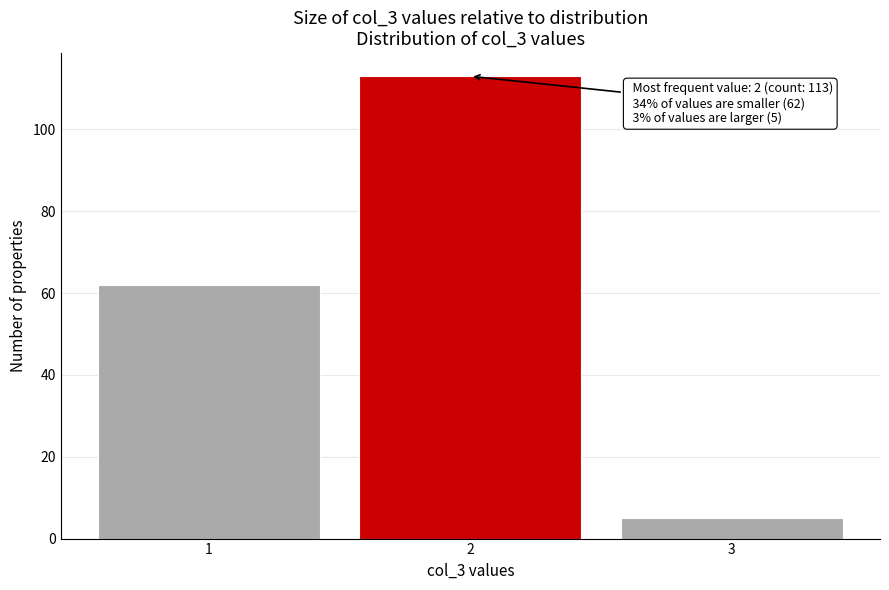

Reading left to right, what are all the values shown in this chart?

1=62	2=113	3=5